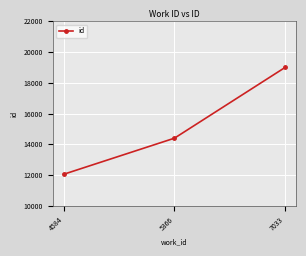

Does the chart display data point markers on the line(s)?

Yes